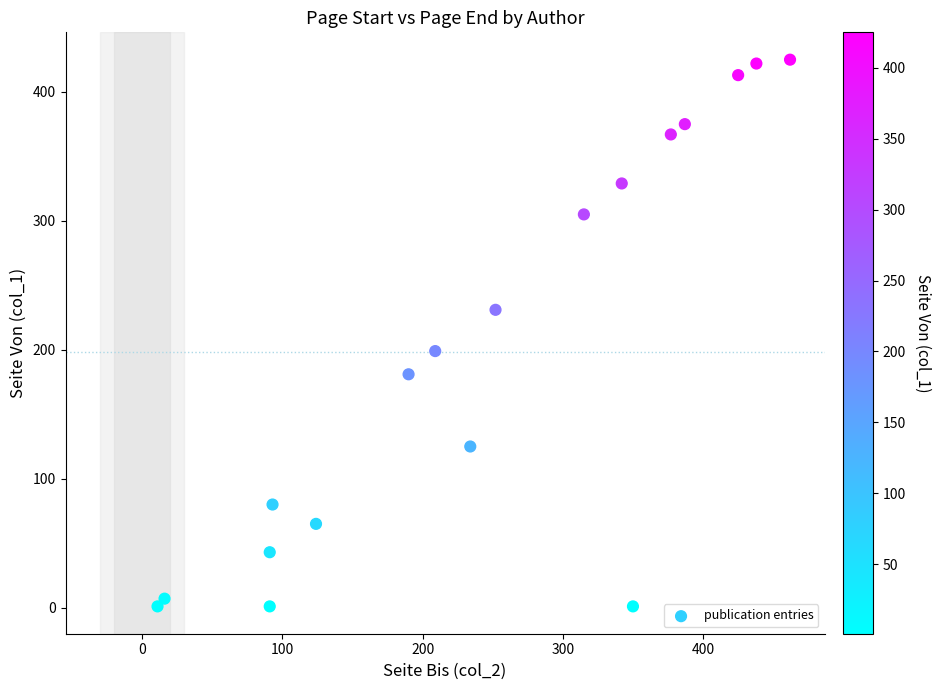

What is the range of Y values (max minus min)?

424